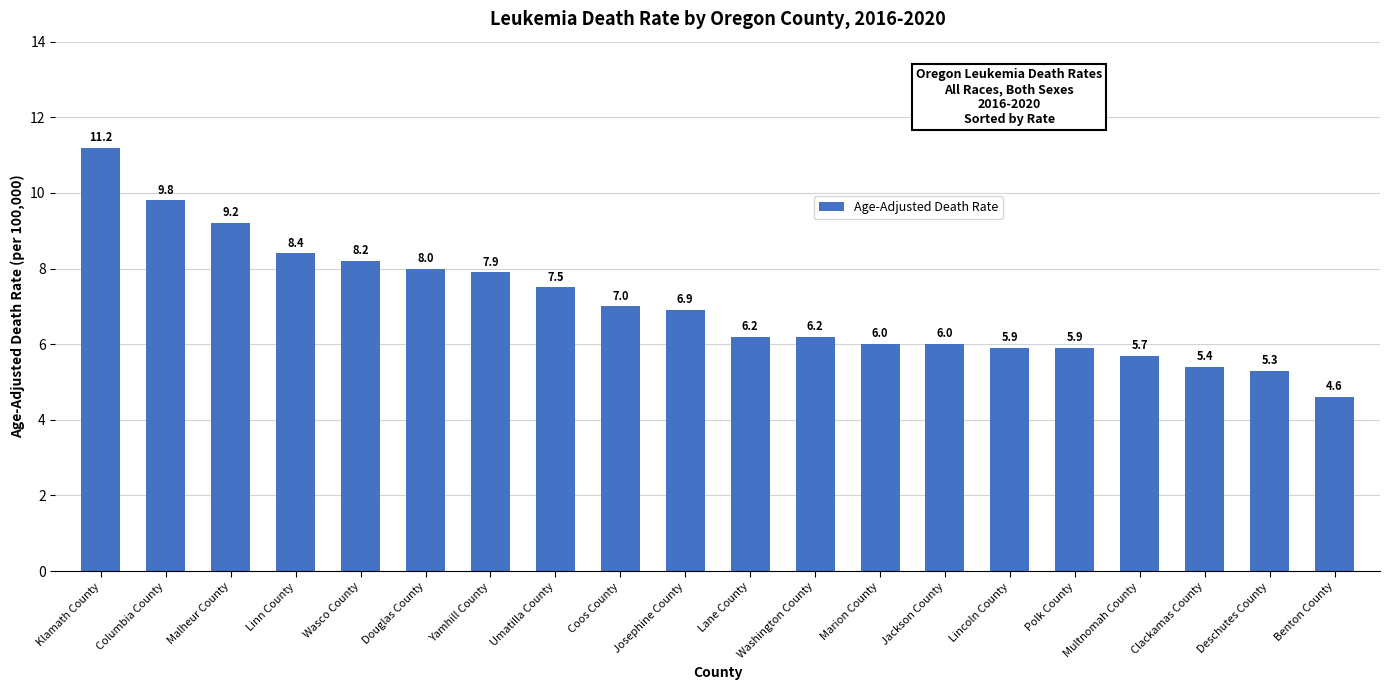

What is the maximum value shown in the chart?

11.2